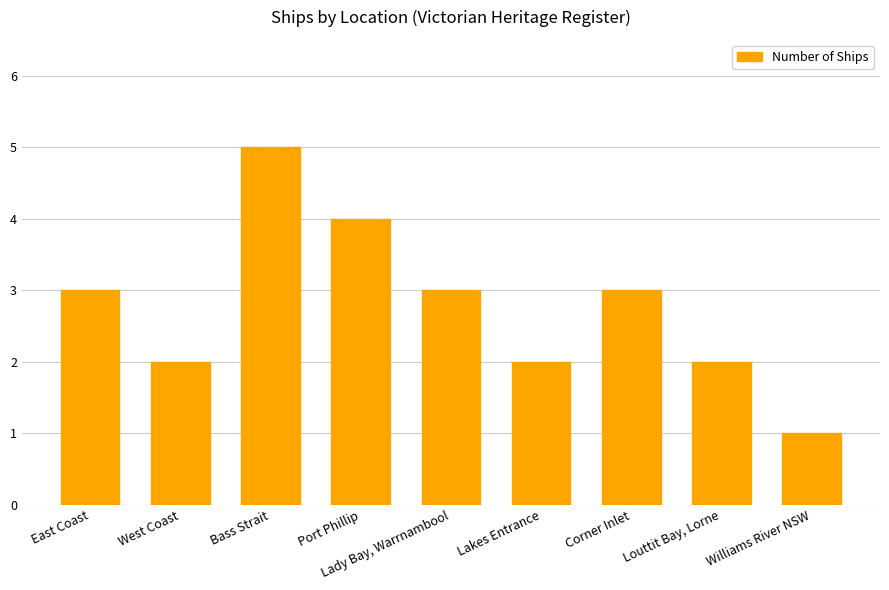

How many values are below 3?

4